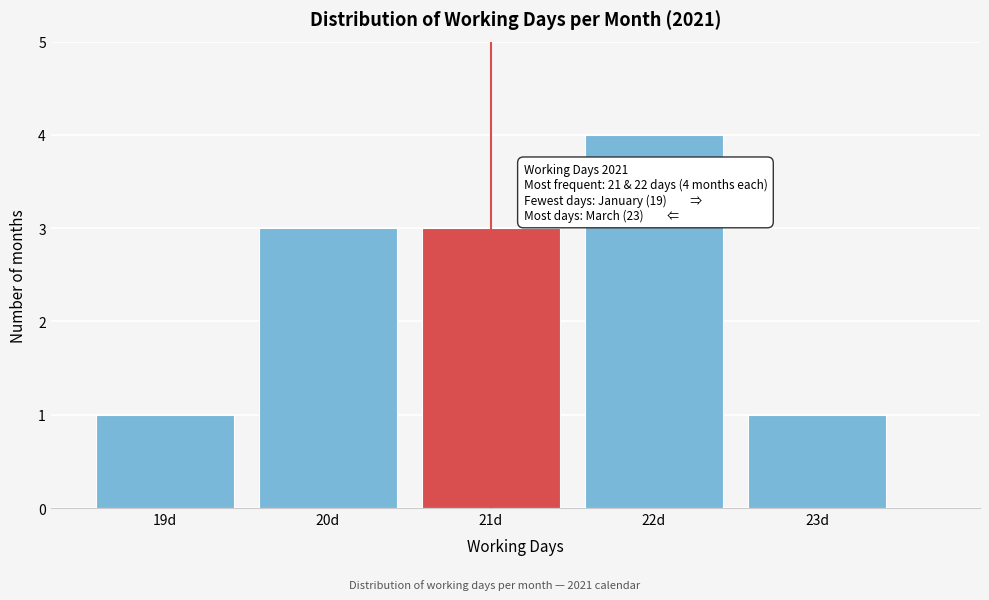

Reading left to right, extract all data points from this chart.

1	3	3	4	1